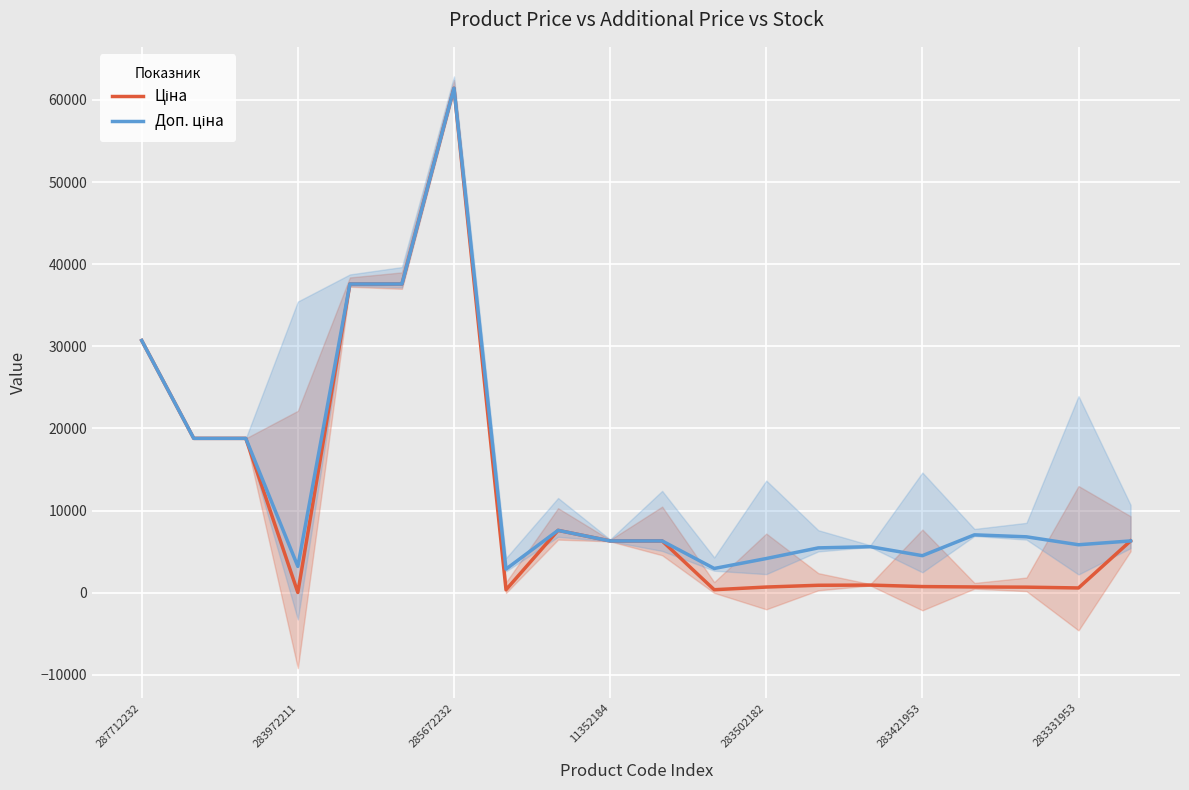

What is the total value across all series at 17?

7490.8